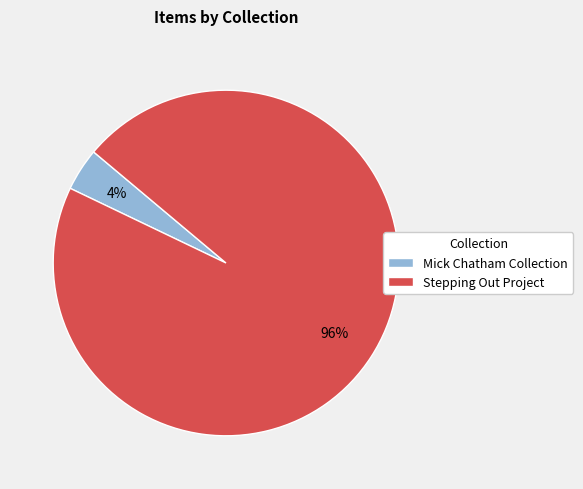

Rank the categories by value from highest to lowest.

Stepping Out Project, Mick Chatham Collection